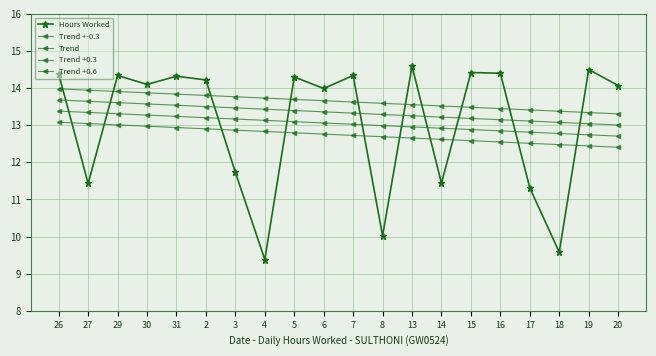

What is the sum of the Hours Worked values at 5 and 15?

28.7